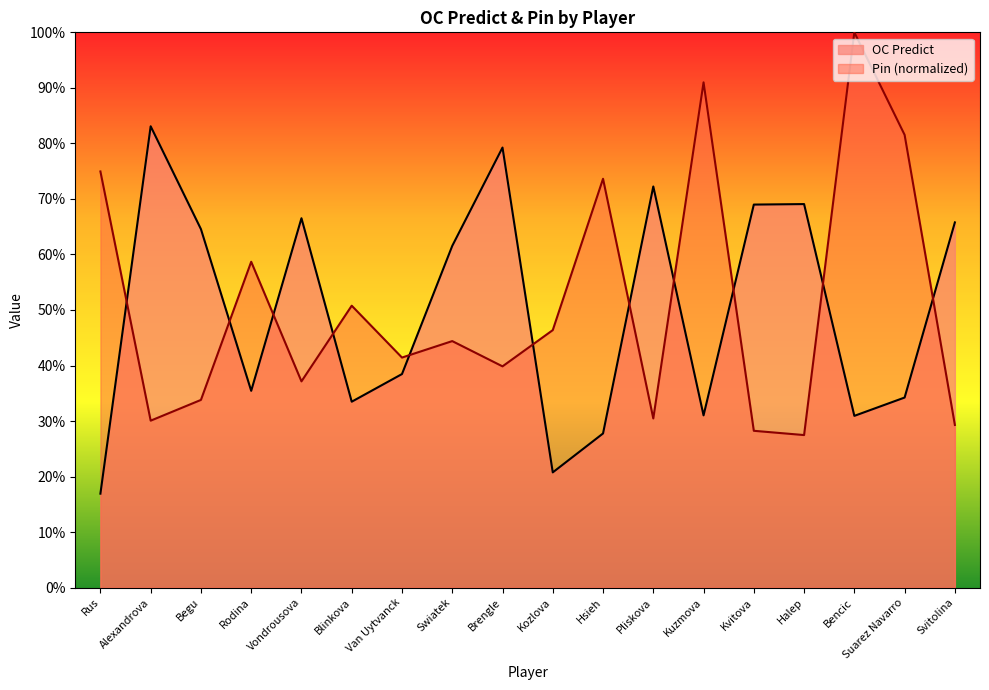

Which series has the largest range (max minus min)?

Pin (normalized)